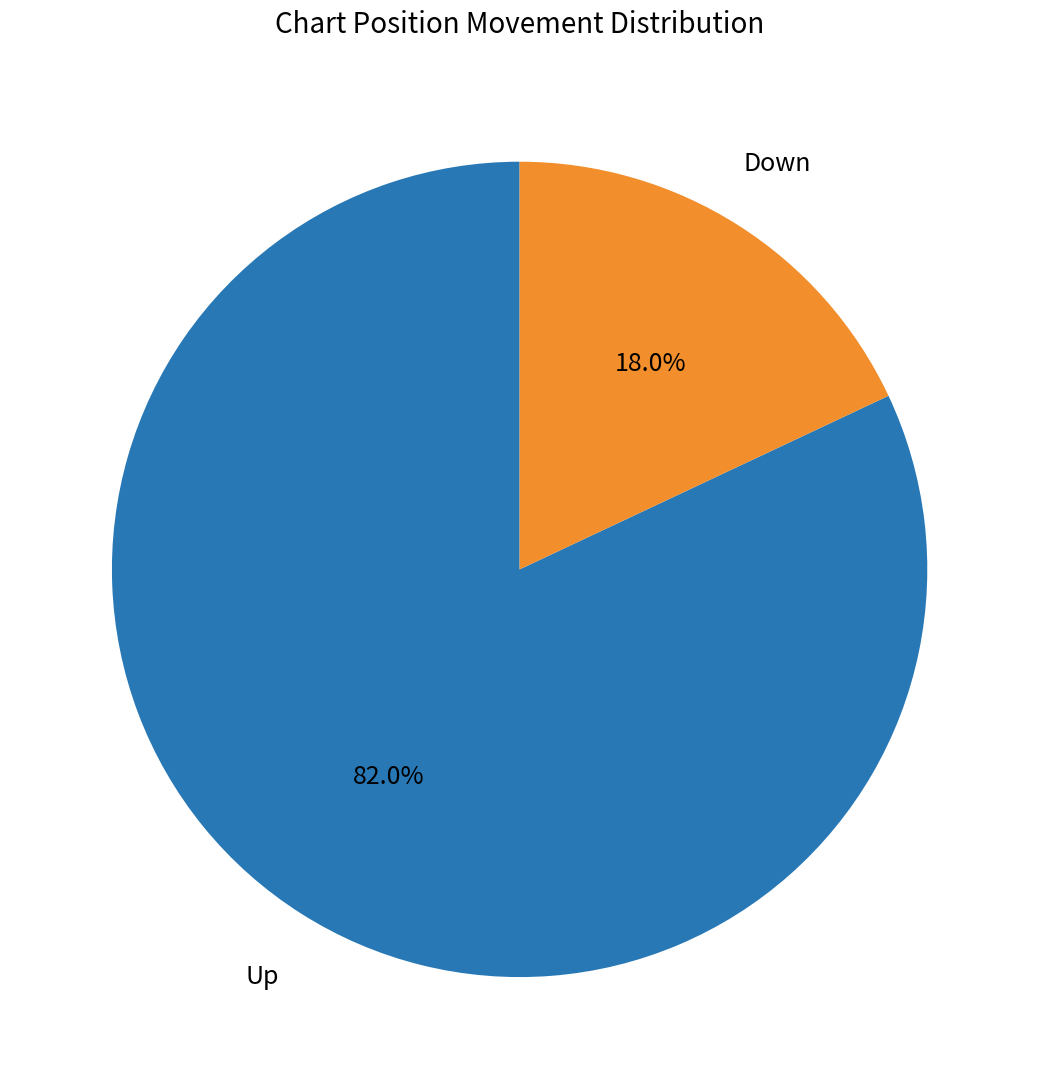

Combined, do Up and Down account for over 50%?

Yes